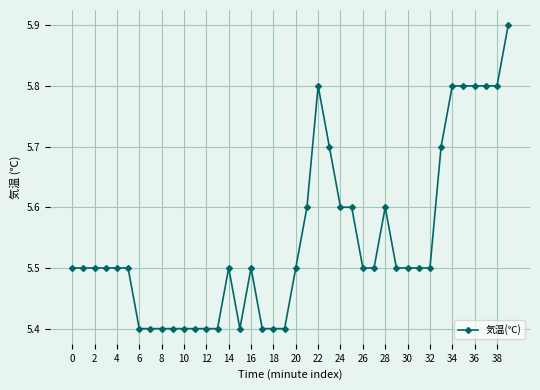

What is the difference between the maximum and minimum values?

0.5